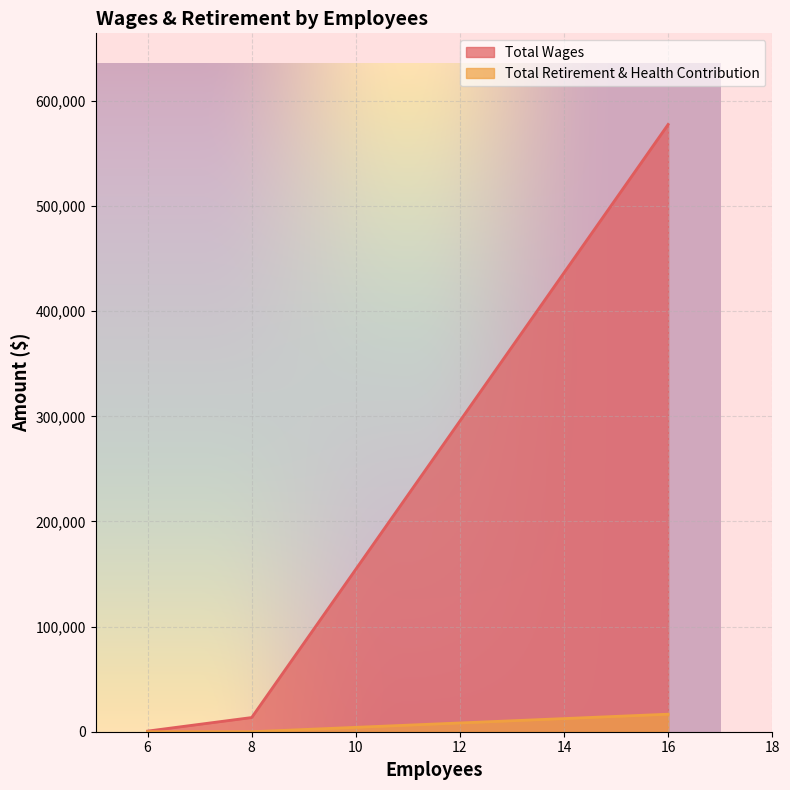

Which series has the widest spread of values?

Total Wages